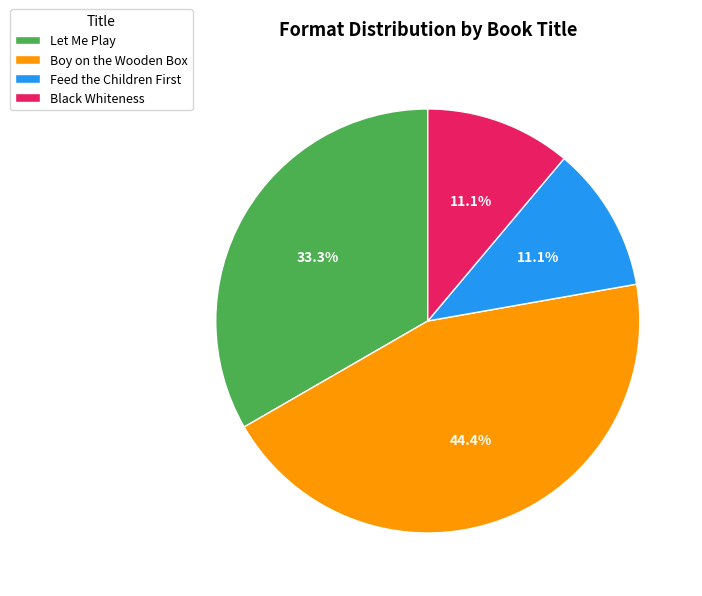

What is the largest slice in the pie chart?

Boy on the Wooden Box